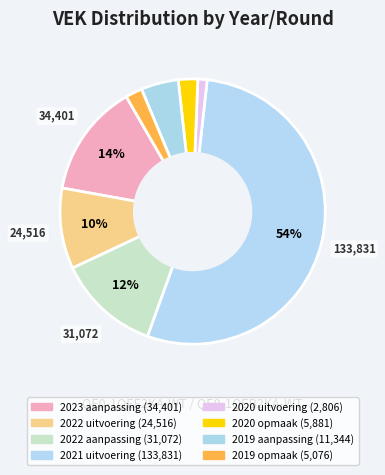

How many segments does this pie chart have?

8